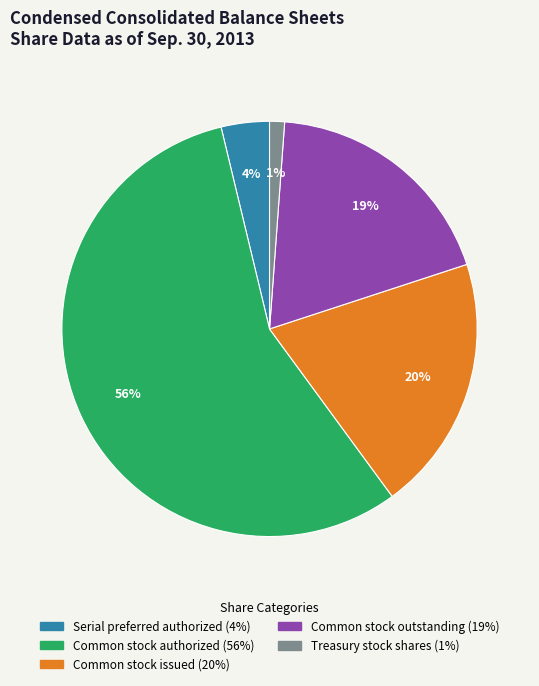

Is there any slice that represents more than half of the pie?

Yes